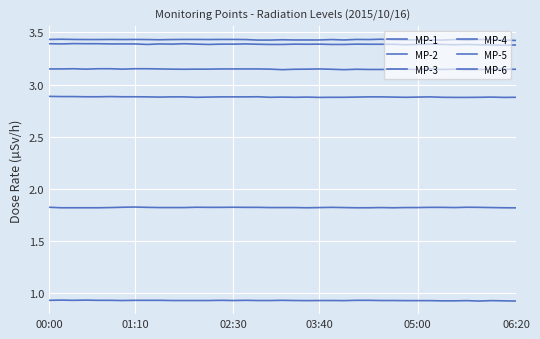

At which category does MP-1 reach its first local valley?

21